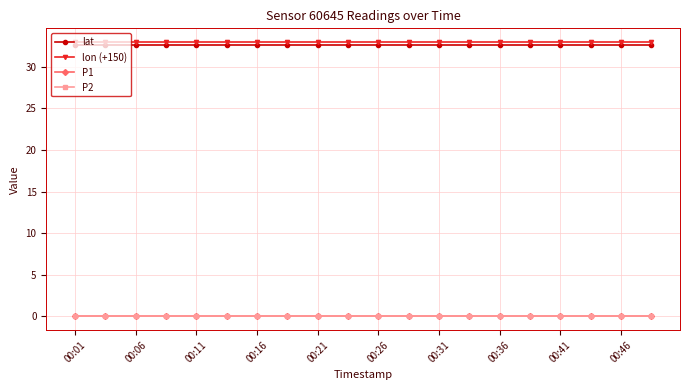

Does the chart display data point markers on the line(s)?

Yes